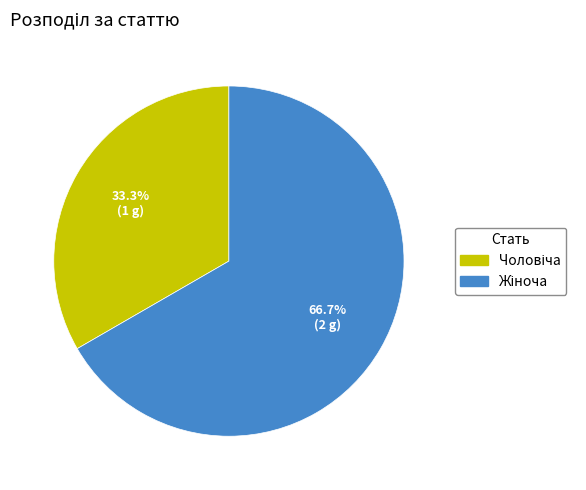

How many slices are in this pie chart?

2